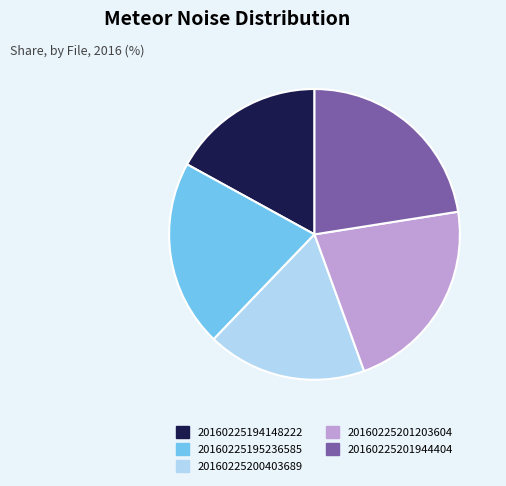

True or false: 20160225200403689 accounts for 27% of the total.

False